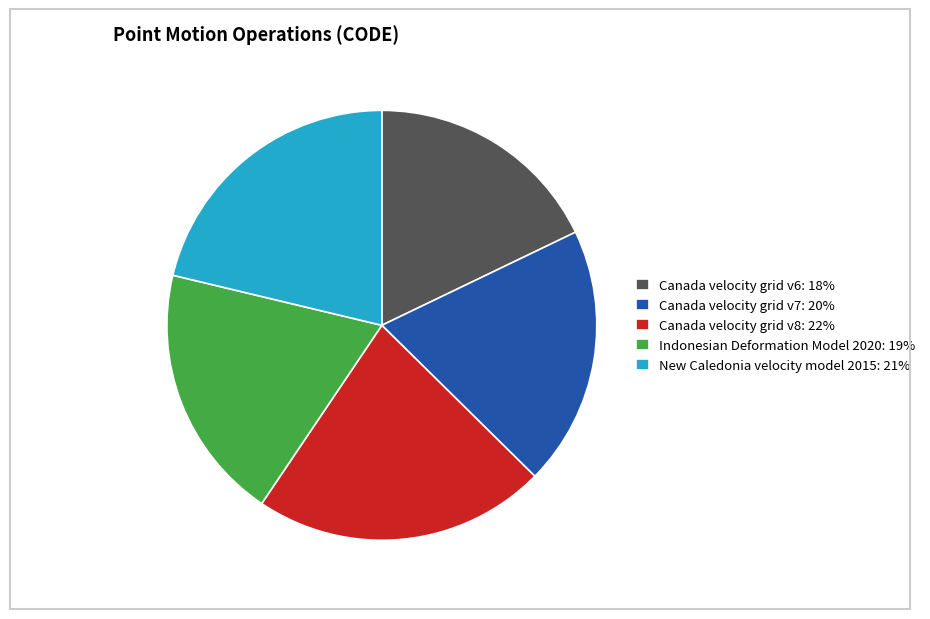

The Indonesian Deformation Model 2020 slice represents 9% of the pie. True or false?

False